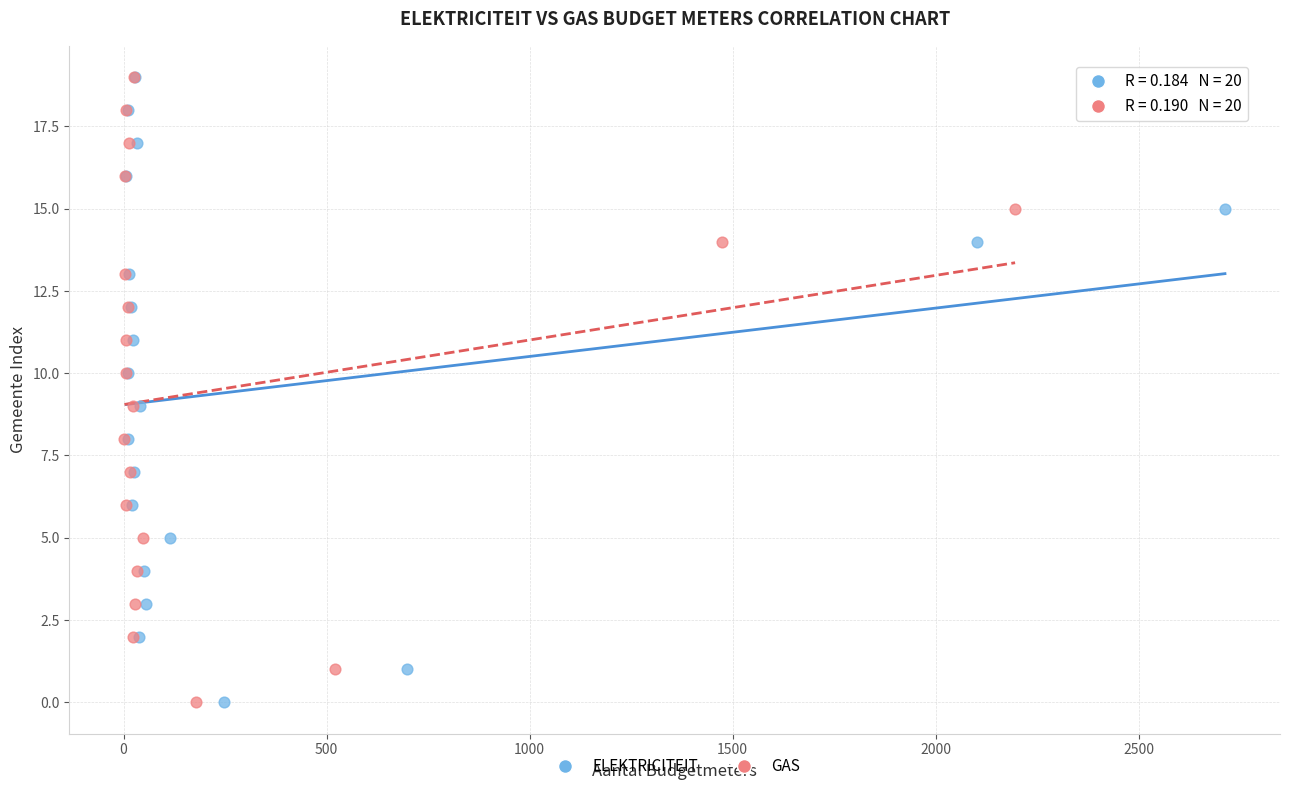

What are all the series names shown in the legend?

ELEKTRICITEIT, GAS